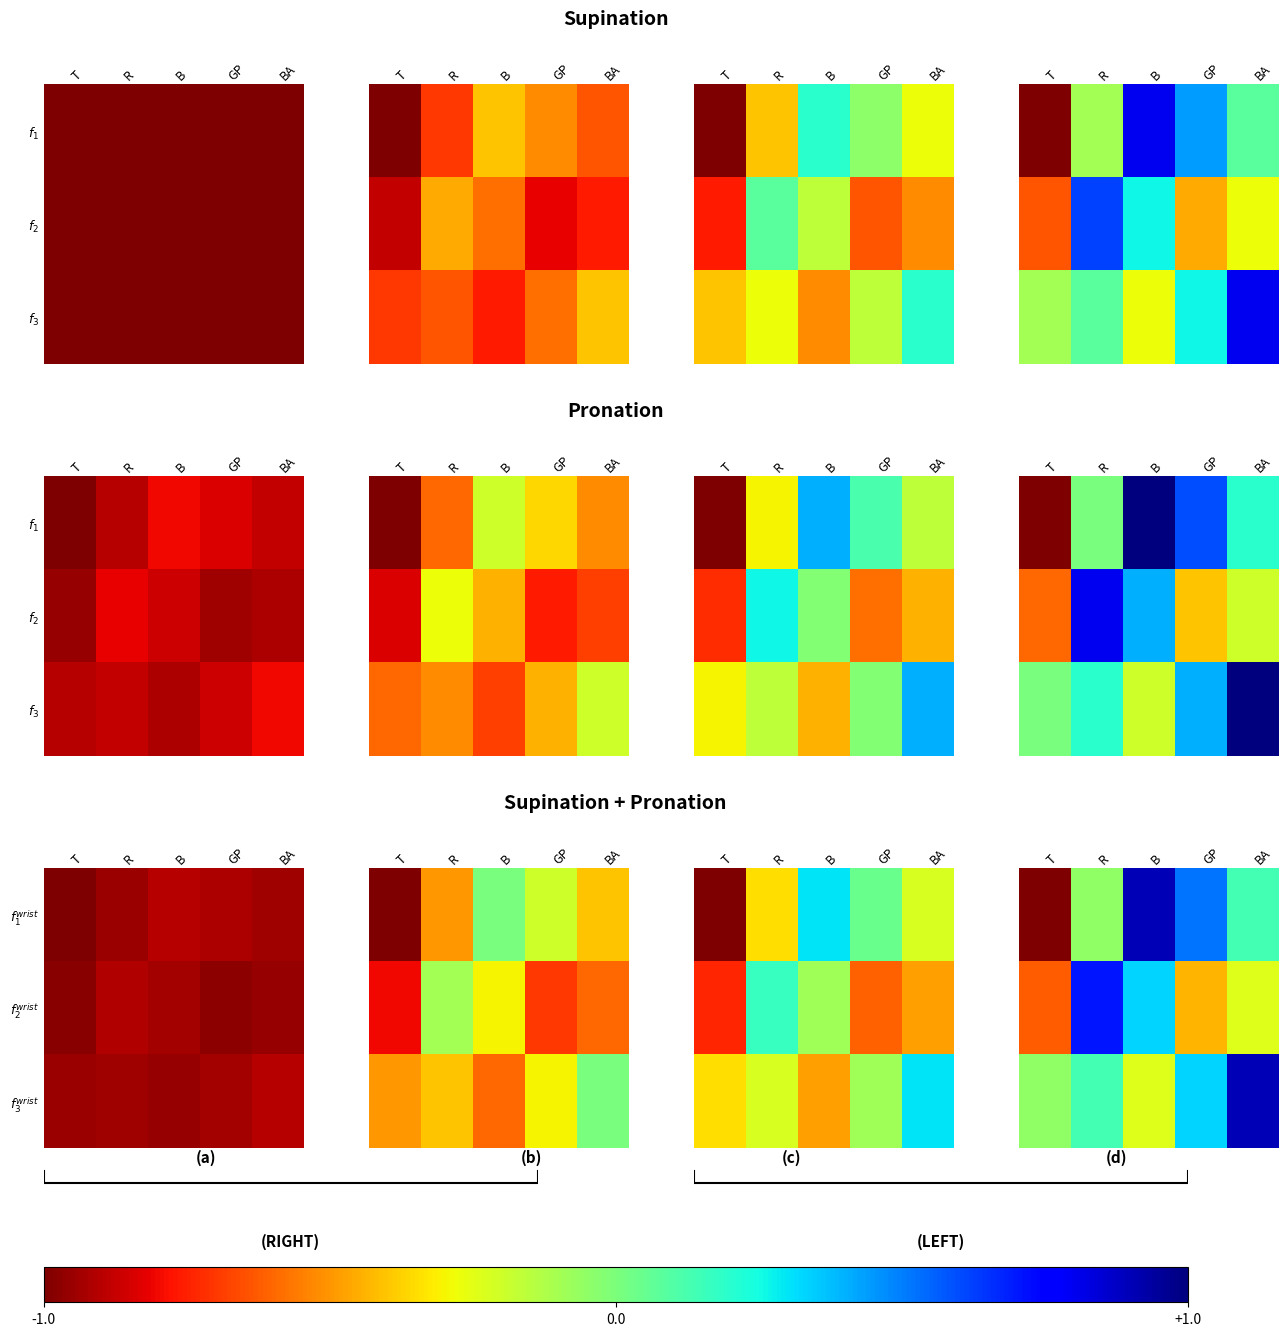

What is the difference between the $f_3^{wrist}$ values at R and GP?

0.2